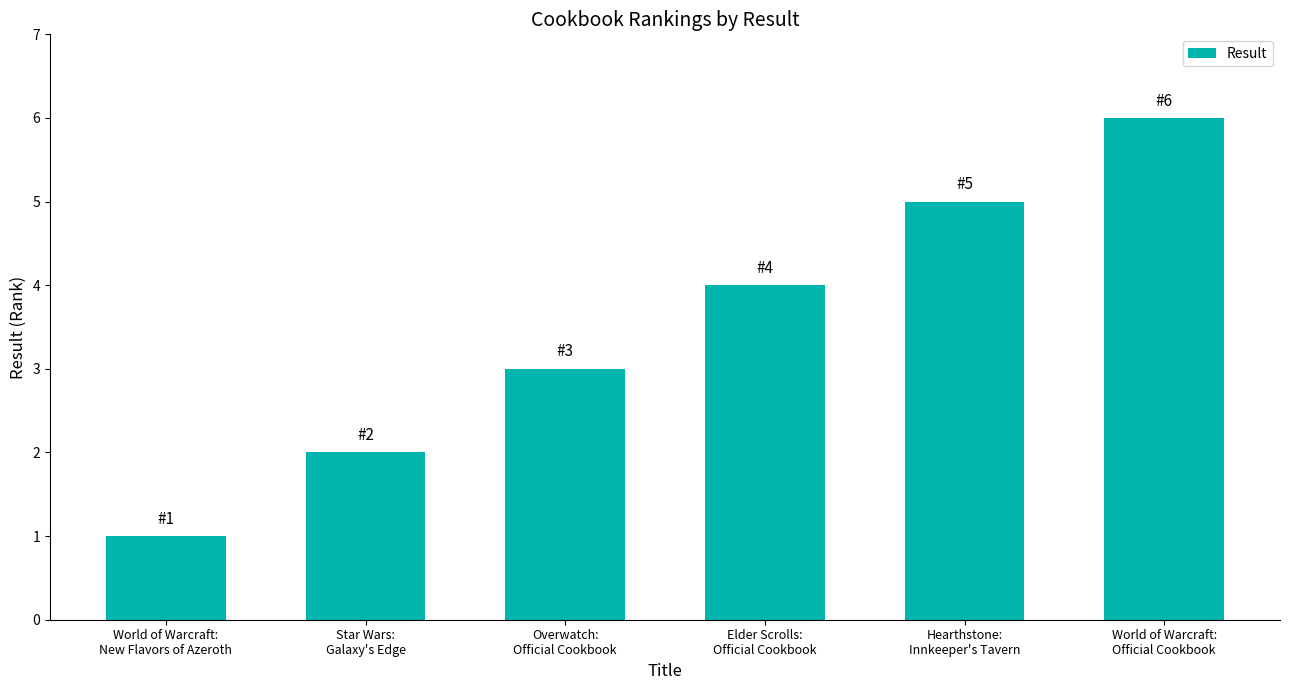

What position from the left is Hearthstone:
Innkeeper's Tavern?

5